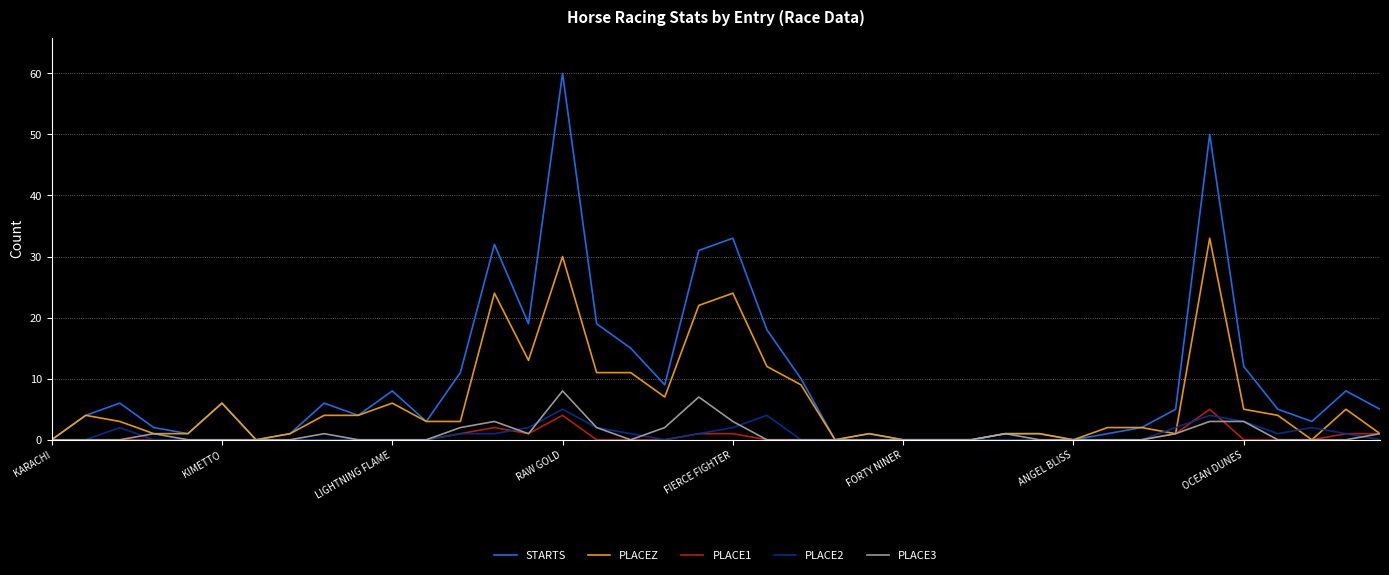

Reading left to right, list all the values displayed in this chart.

STARTS: 0	4	6	2	1	6	0	1	6	4	8	3	11	32	19	60	19	15	9	31	33	18	10	0	1	0	0	0	1	1	0	1	2	5	50	12	5	3	8	5
PLACEZ: 0	4	3	1	1	6	0	1	4	4	6	3	3	24	13	30	11	11	7	22	24	12	9	0	1	0	0	0	1	1	0	2	2	1	33	5	4	0	5	1
PLACE1: 0	0	0	0	0	0	0	0	0	0	0	0	1	2	1	4	0	0	0	1	1	0	0	0	0	0	0	0	0	0	0	0	0	1	5	0	0	0	1	1
PLACE2: 0	0	2	0	0	0	0	0	0	0	0	0	1	1	2	5	2	1	0	1	2	4	0	0	0	0	0	0	0	0	0	0	0	2	4	3	1	2	1	0
PLACE3: 0	0	0	1	0	0	0	0	1	0	0	0	2	3	1	8	2	0	2	7	3	0	0	0	0	0	0	0	1	0	0	0	0	1	3	3	0	0	0	1